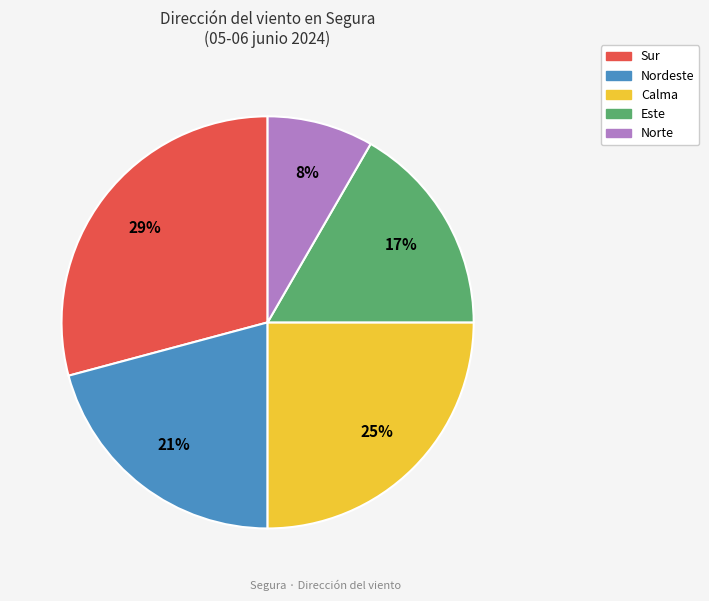

Is the sum of Calma and Nordeste greater than half?

No